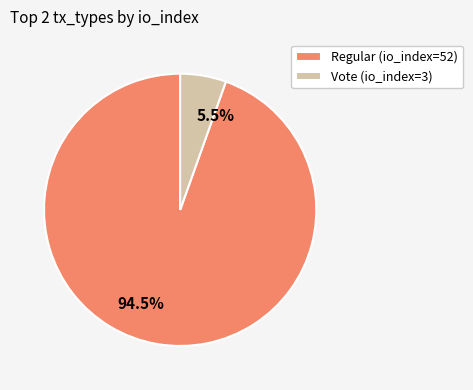

Which slice is the largest?

Regular (io_index=52)